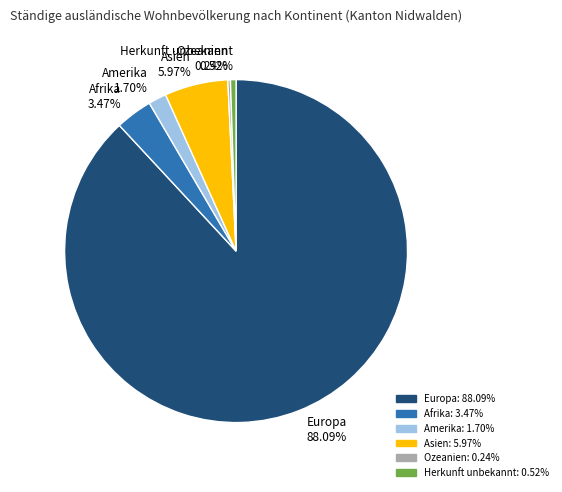

To the nearest percent, what is the difference between the largest and smallest slice percentages?

88%